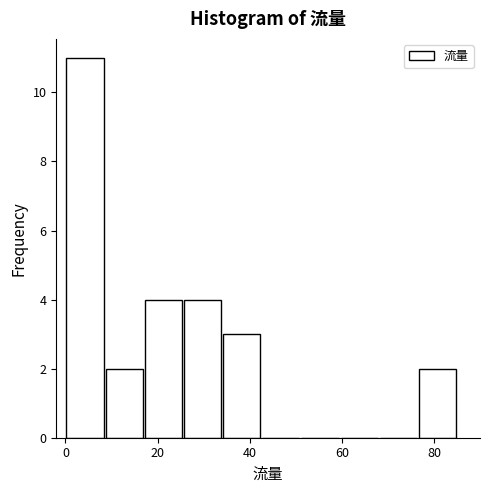

Over which range of the x-axis is the bar tallest?

0.0 to 8.5